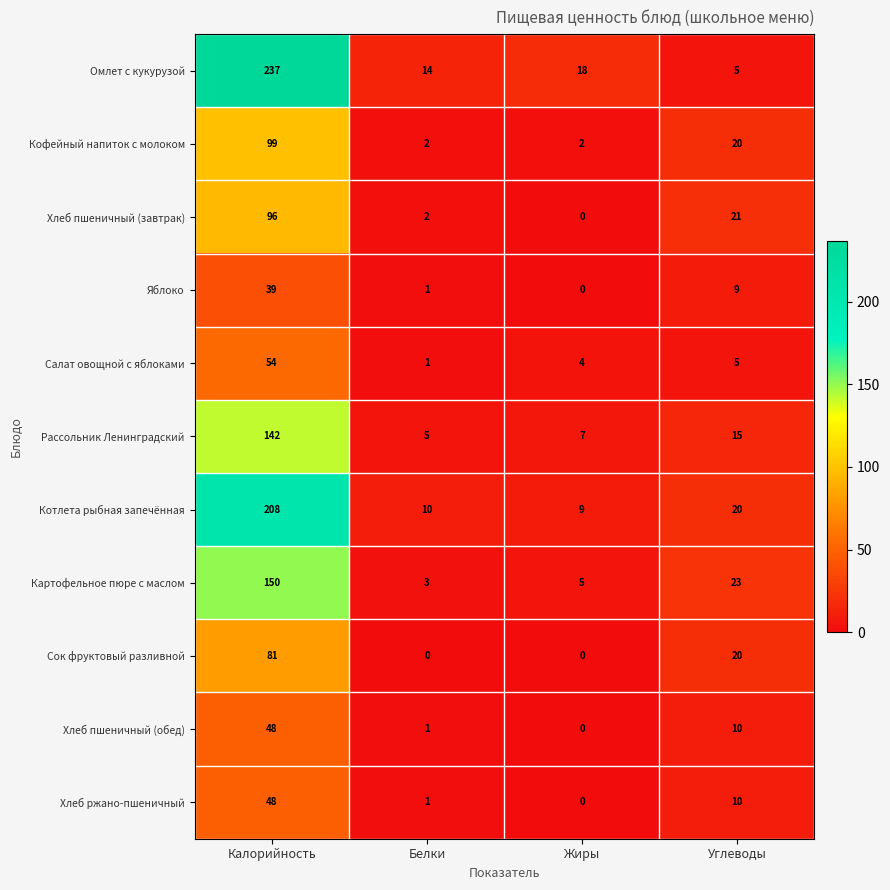

Which series has the largest range (max minus min)?

Омлет с кукурузой